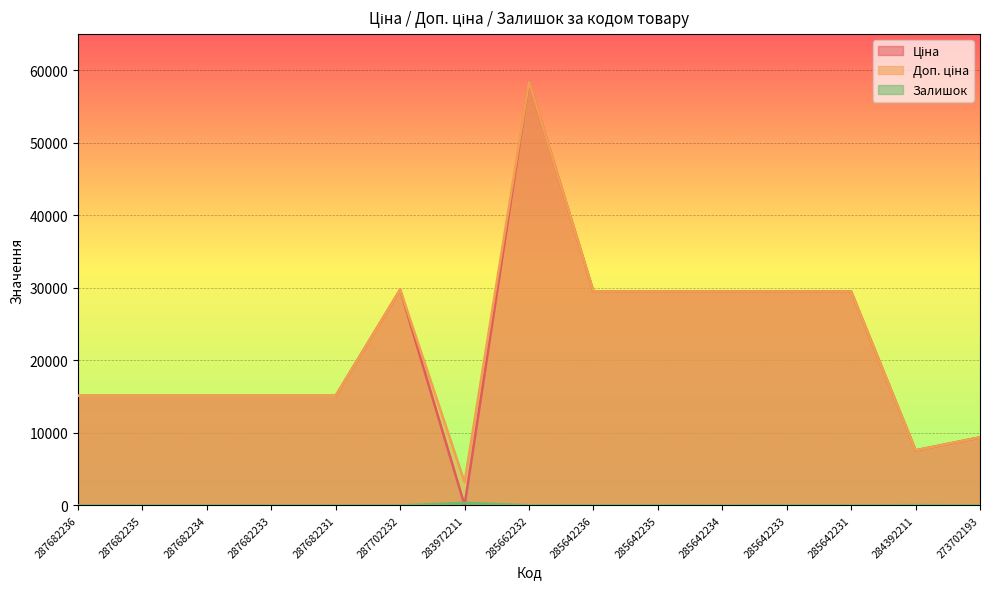

Is it true that Доп. ціна equals 9384.0 at 273702193?

True